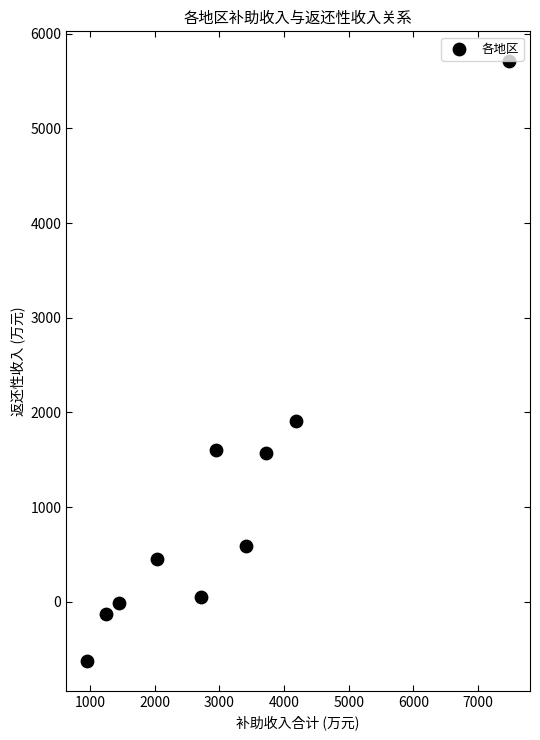

What Y value in the scatter plot is closest to 2542?

1910.6